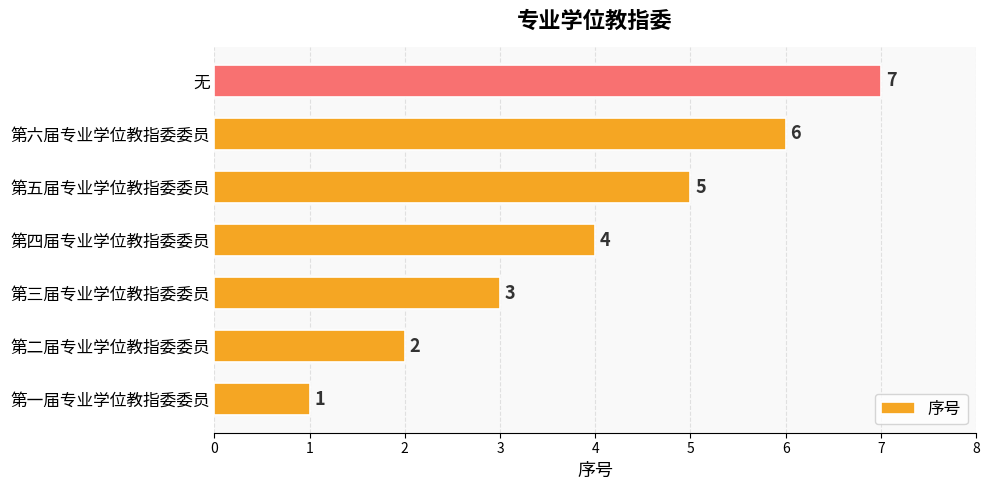

What is the change in value from 第三届专业学位教指委委员 to 第六届专业学位教指委委员?

+3